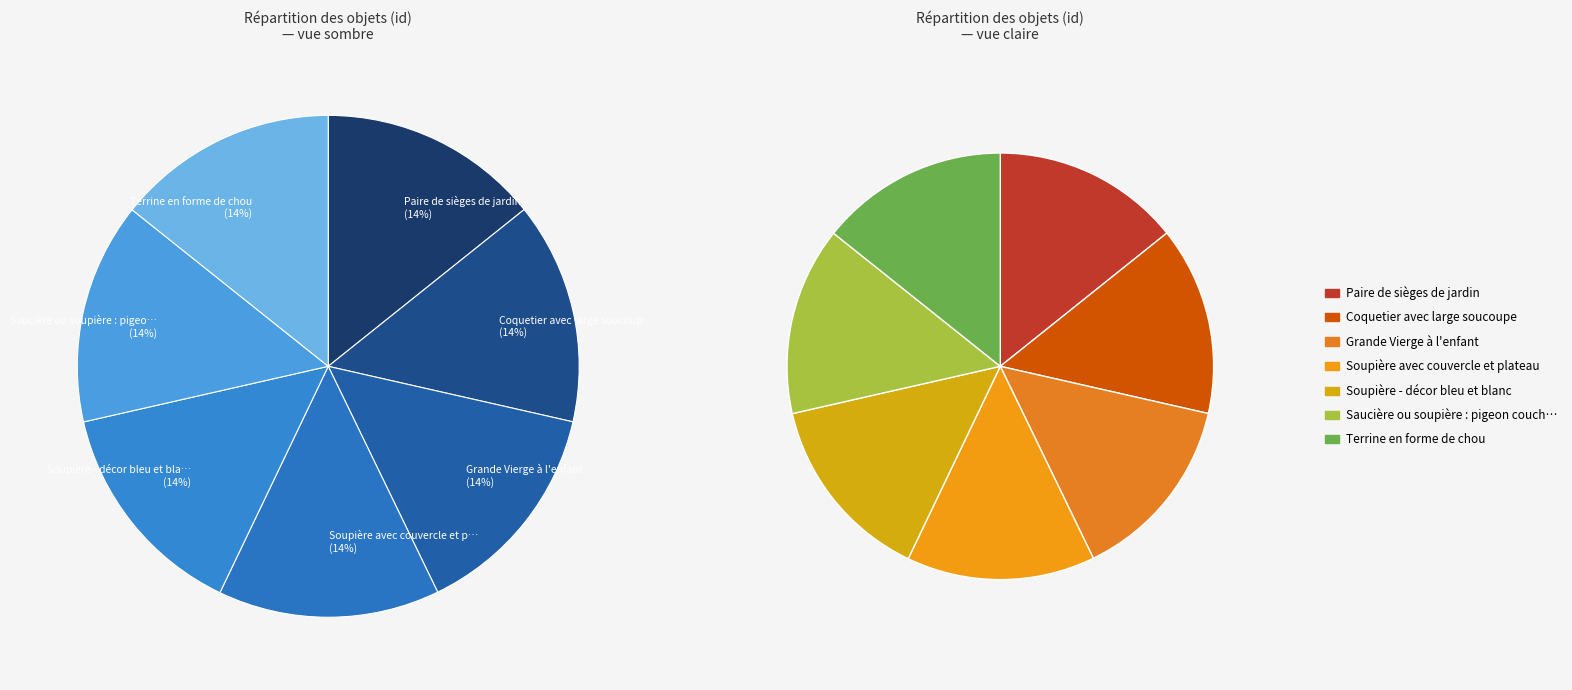

Is there a majority slice in this chart?

No